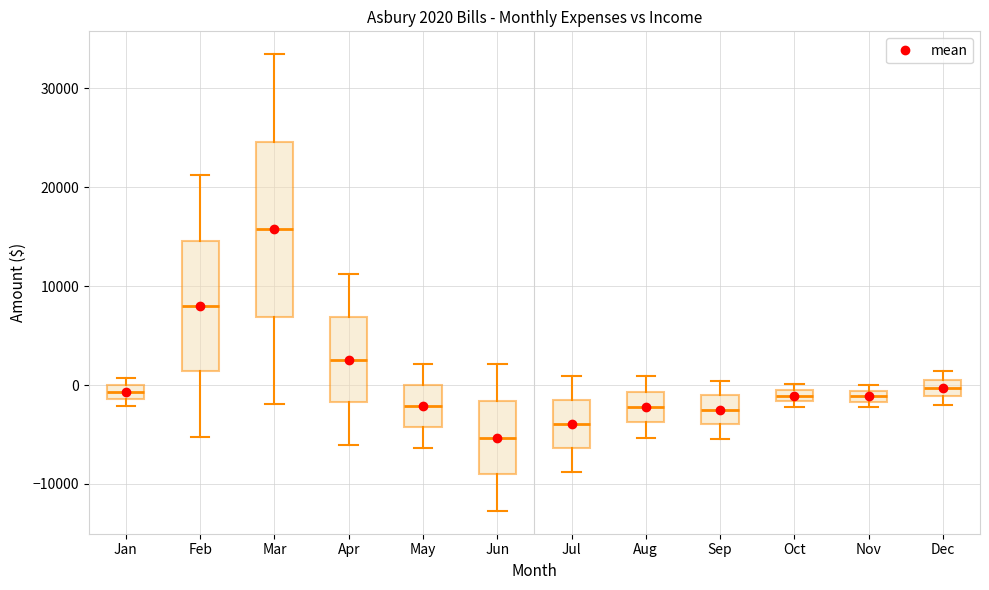

Comparing the boxes themselves (not the whiskers), which one is the tallest?

Mar